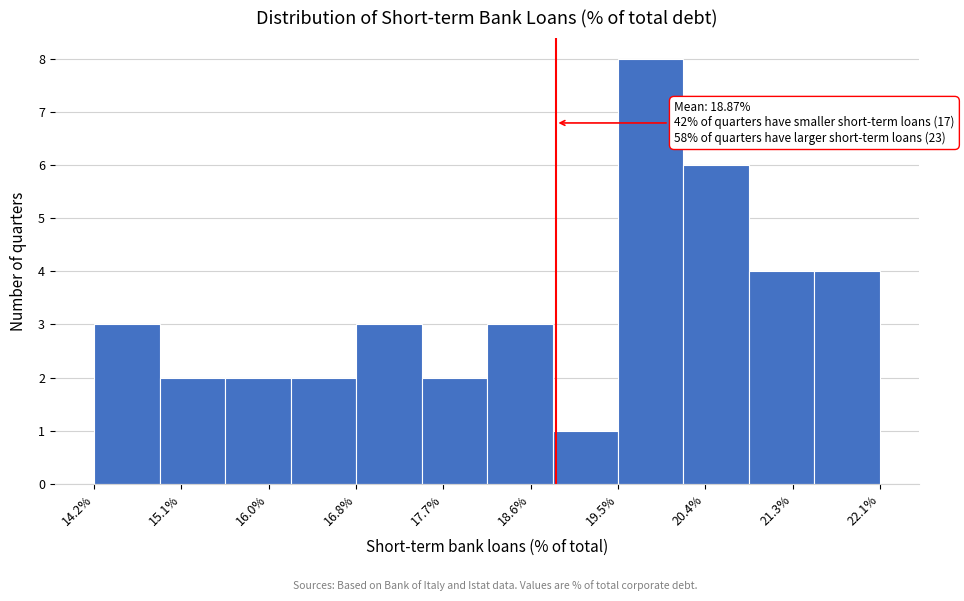

Over which range of the x-axis is the bar tallest?

19.5 to 20.2